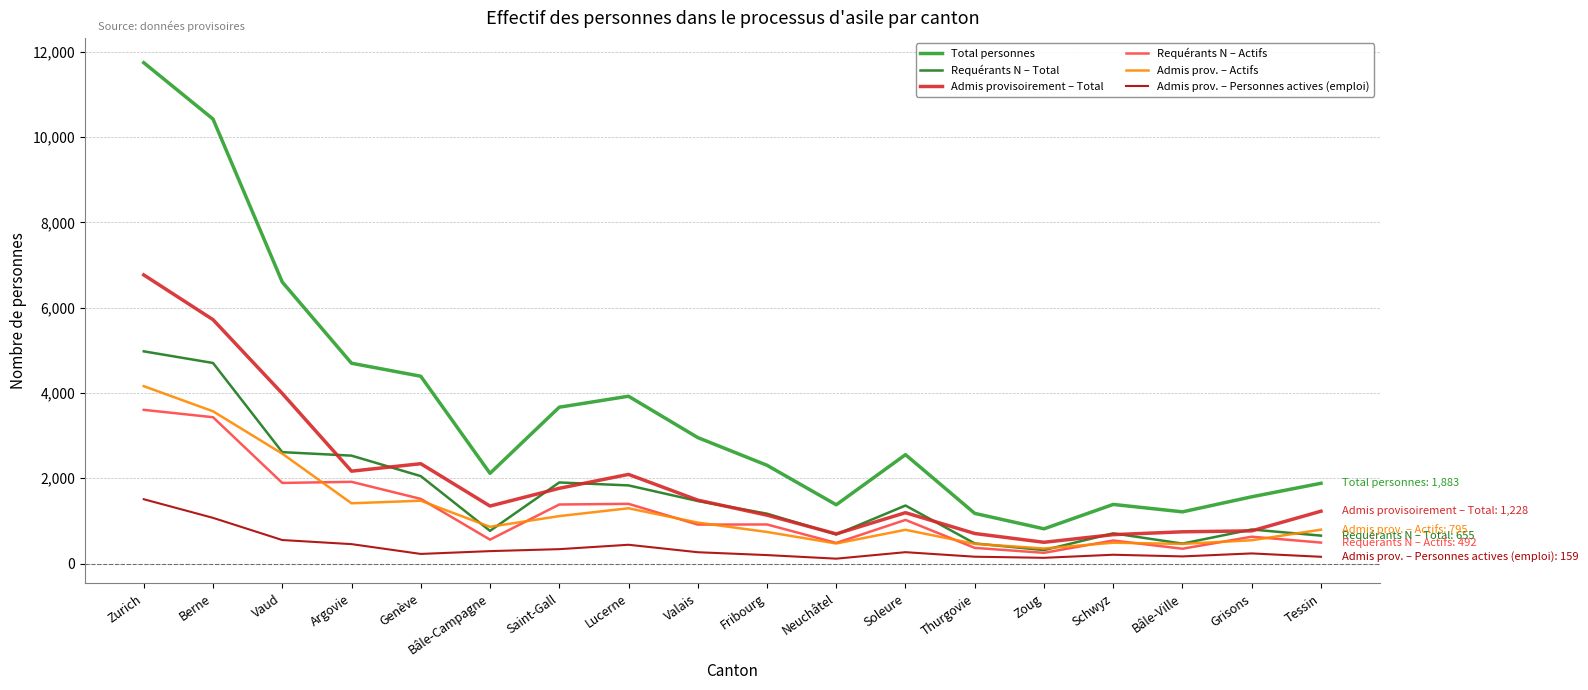

List the series in order of their peak value, highest first.

Total personnes, Admis provisoirement – Total, Requérants N – Total, Admis prov. – Actifs, Requérants N – Actifs, Admis prov. – Personnes actives (emploi)